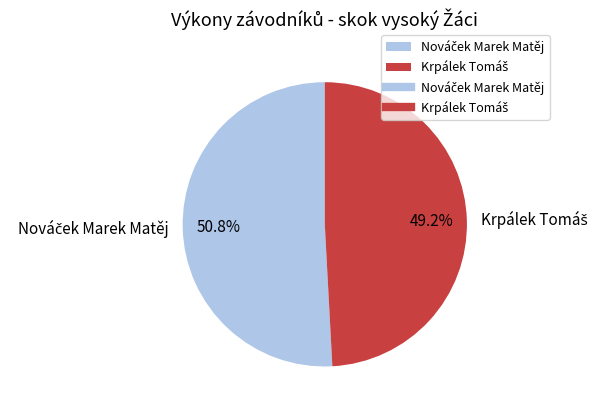

Is there any slice that represents more than half of the pie?

Yes